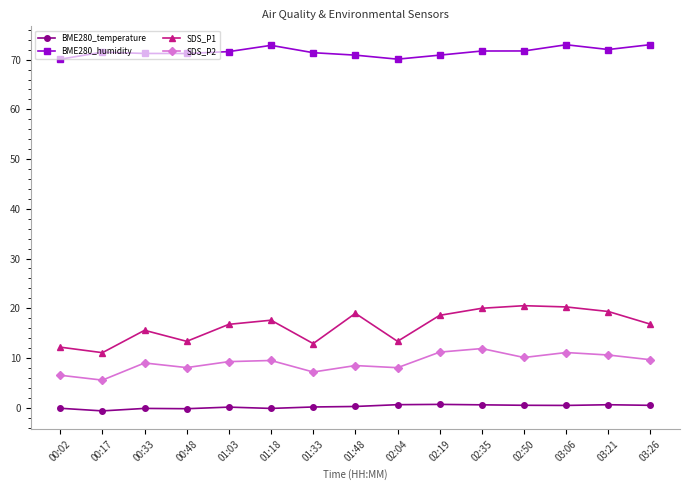

What are all the series names shown in the legend?

BME280_temperature, BME280_humidity, SDS_P1, SDS_P2